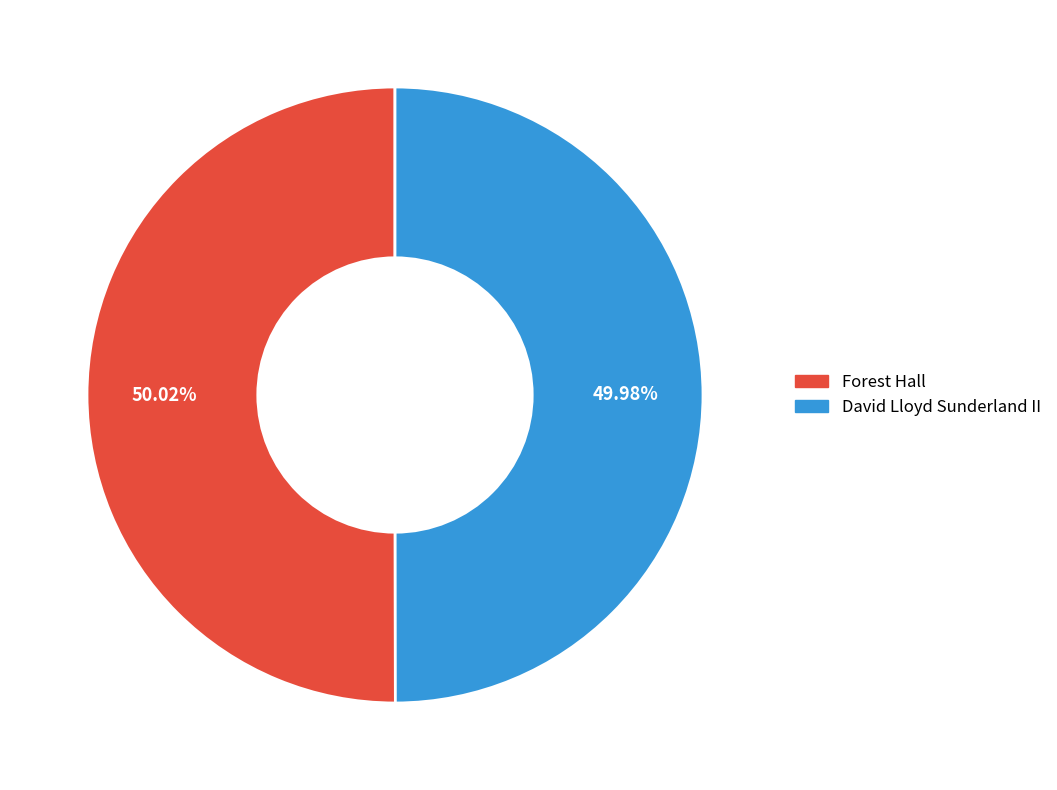

What percentage is NOT represented by David Lloyd Sunderland II?

50.0%